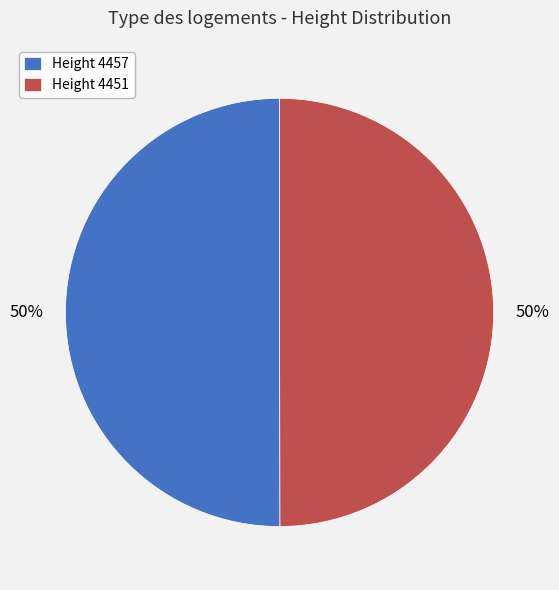

Approximately how many times larger is the value at Height 4457 compared to Height 4451?

1.0